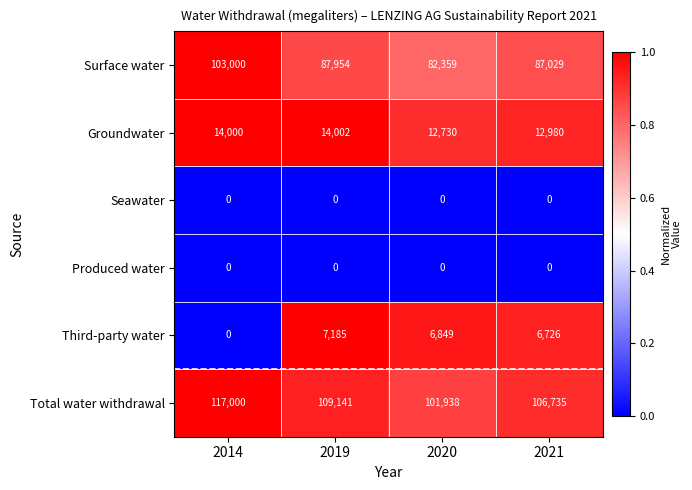

At how many categories does at least one series exceed 56479?

4